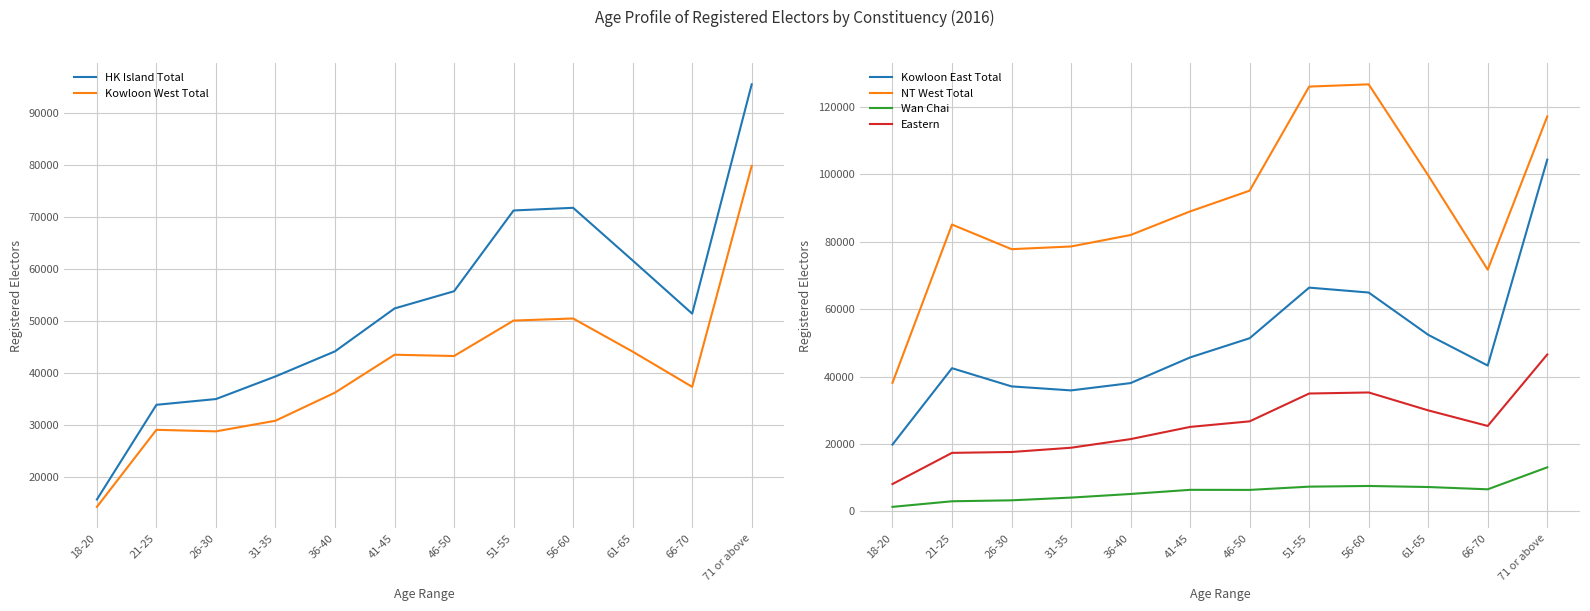

What are all the series names shown in the legend?

HK Island Total, Kowloon West Total, Kowloon East Total, NT West Total, Wan Chai, Eastern